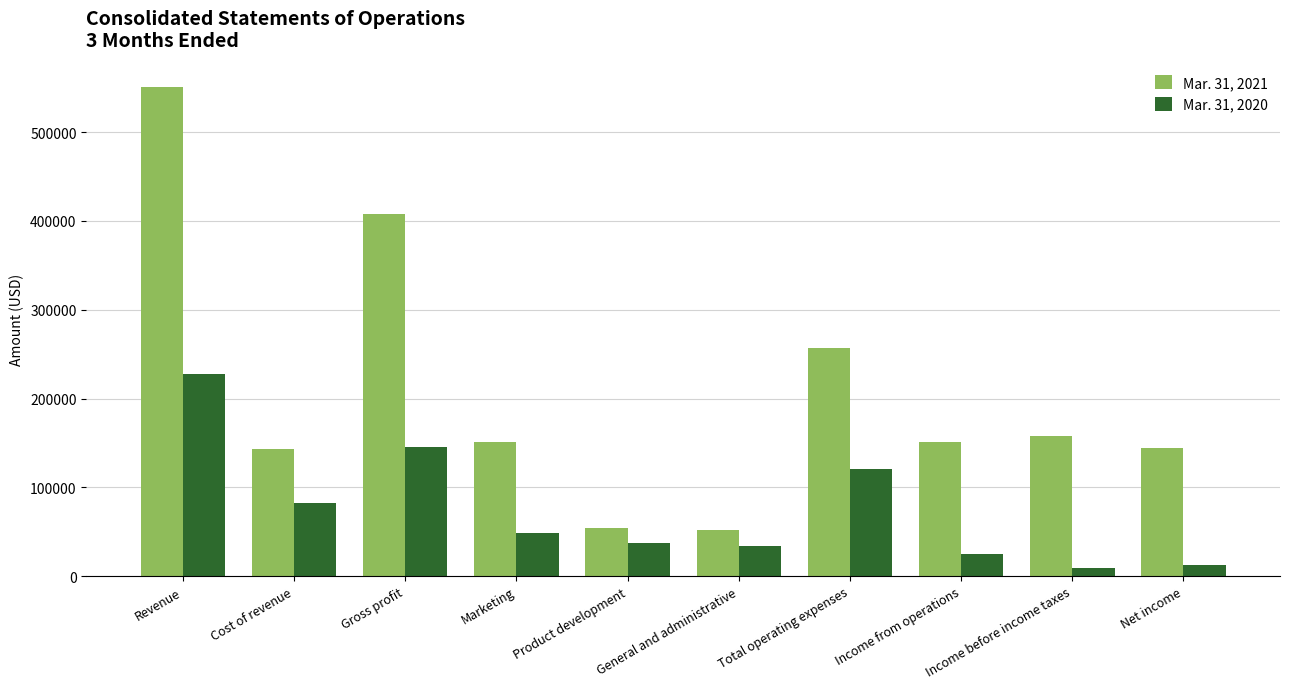

What is the sum of the Mar. 31, 2020 values at Product development and Gross profit?

183421